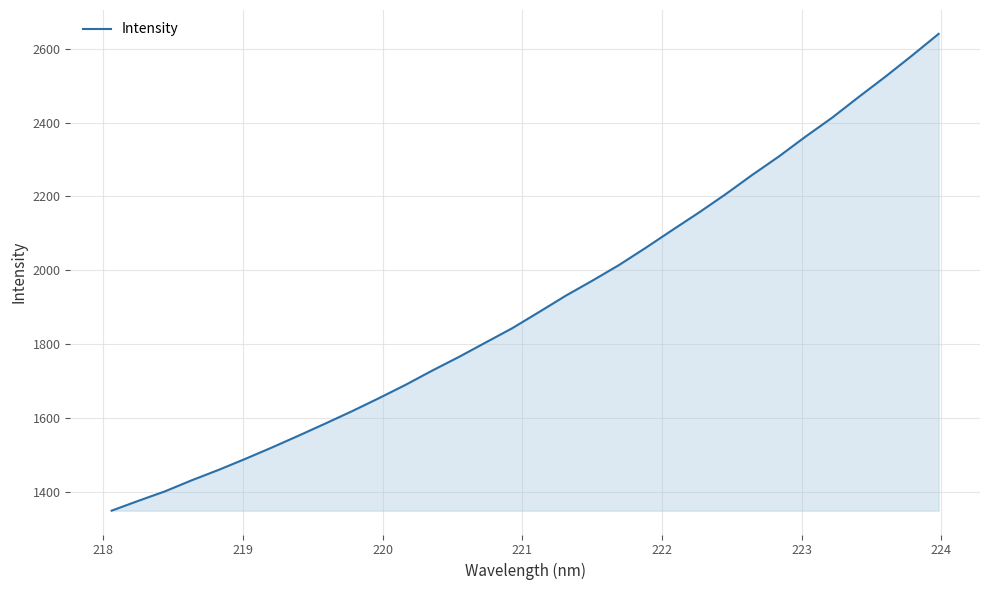

How many values exceed 1886?

16